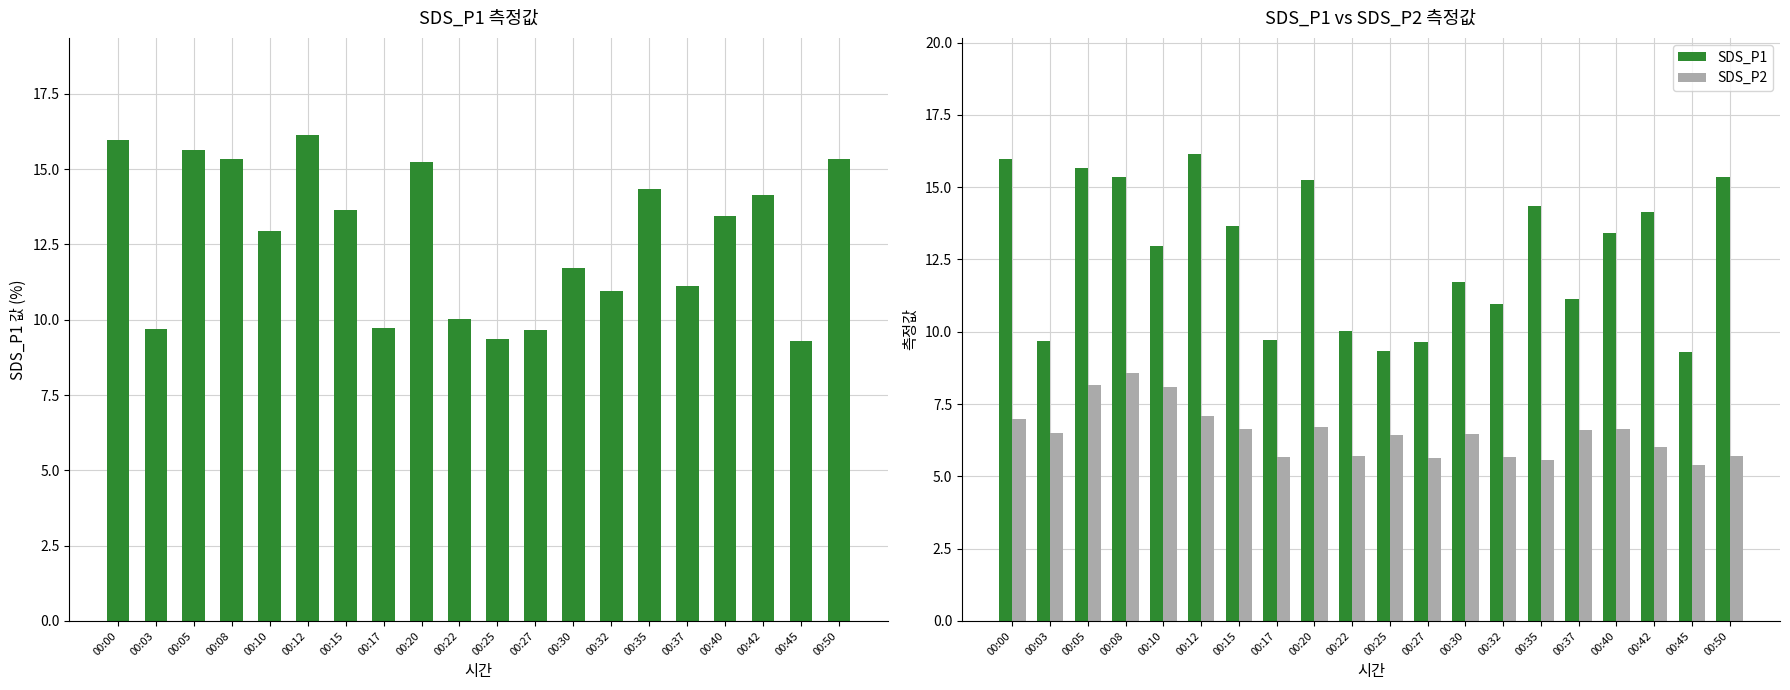

Rank the series by their maximum value, from lowest to highest.

SDS_P2, SDS_P1